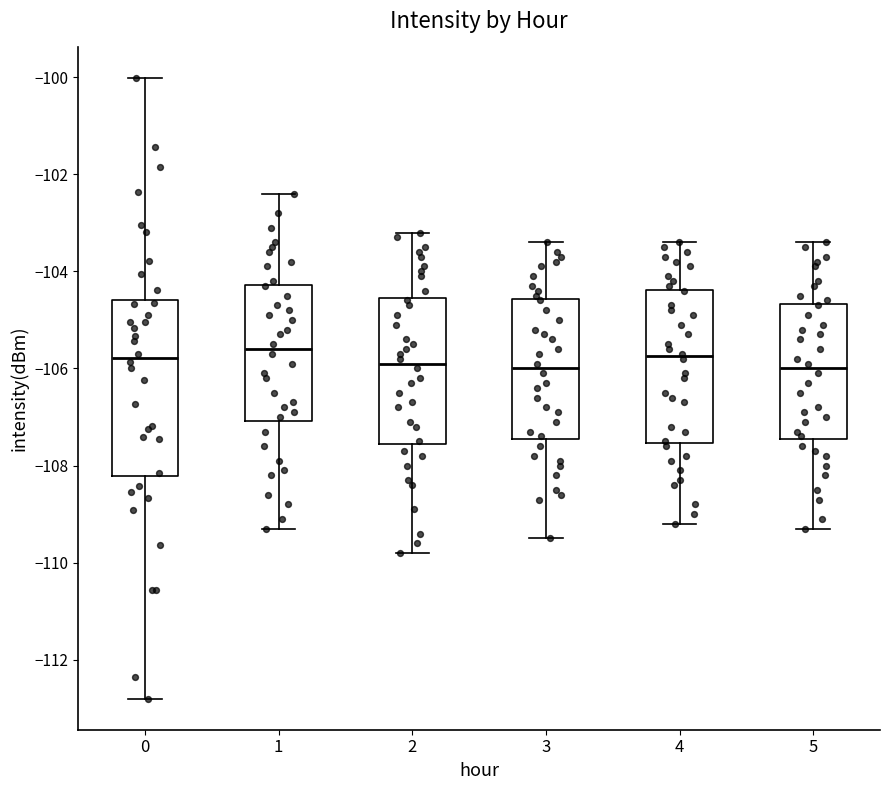

Comparing the boxes themselves (not the whiskers), which one is the tallest?

0